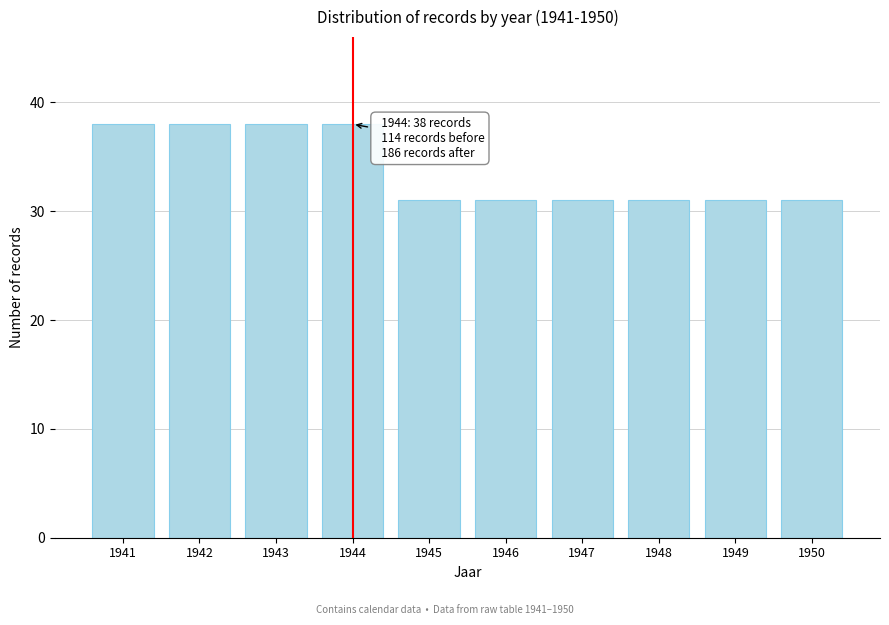

Reading left to right, what are all the values shown in this chart?

1941=38	1942=38	1943=38	1944=38	1945=31	1946=31	1947=31	1948=31	1949=31	1950=31